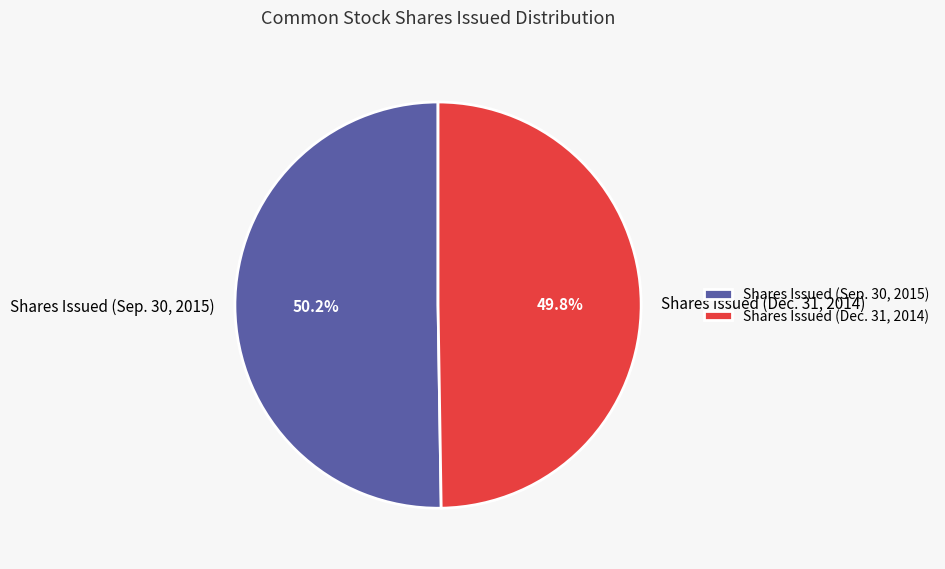

Do Shares Issued (Dec. 31, 2014) and Shares Issued (Sep. 30, 2015) together represent more than half of the pie?

Yes